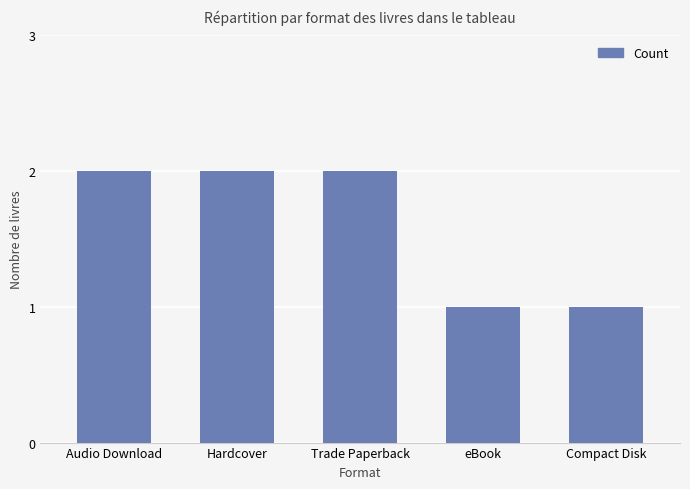

What is the label of the 3rd bar from the right?

Trade Paperback